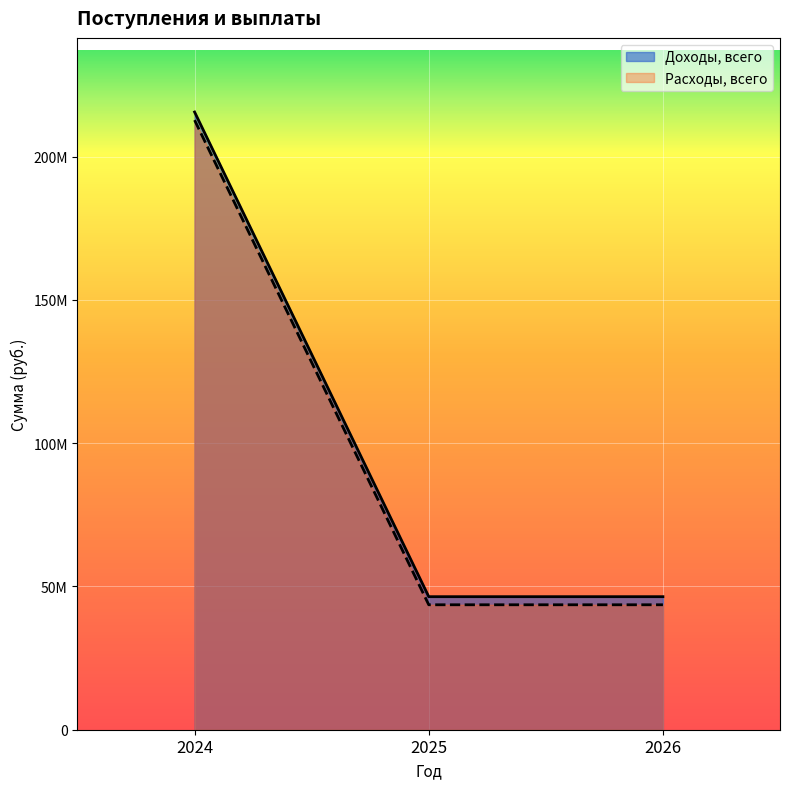

Count the Доходы / Расходы (2025) values in the range 43607664 to 46432664.

2